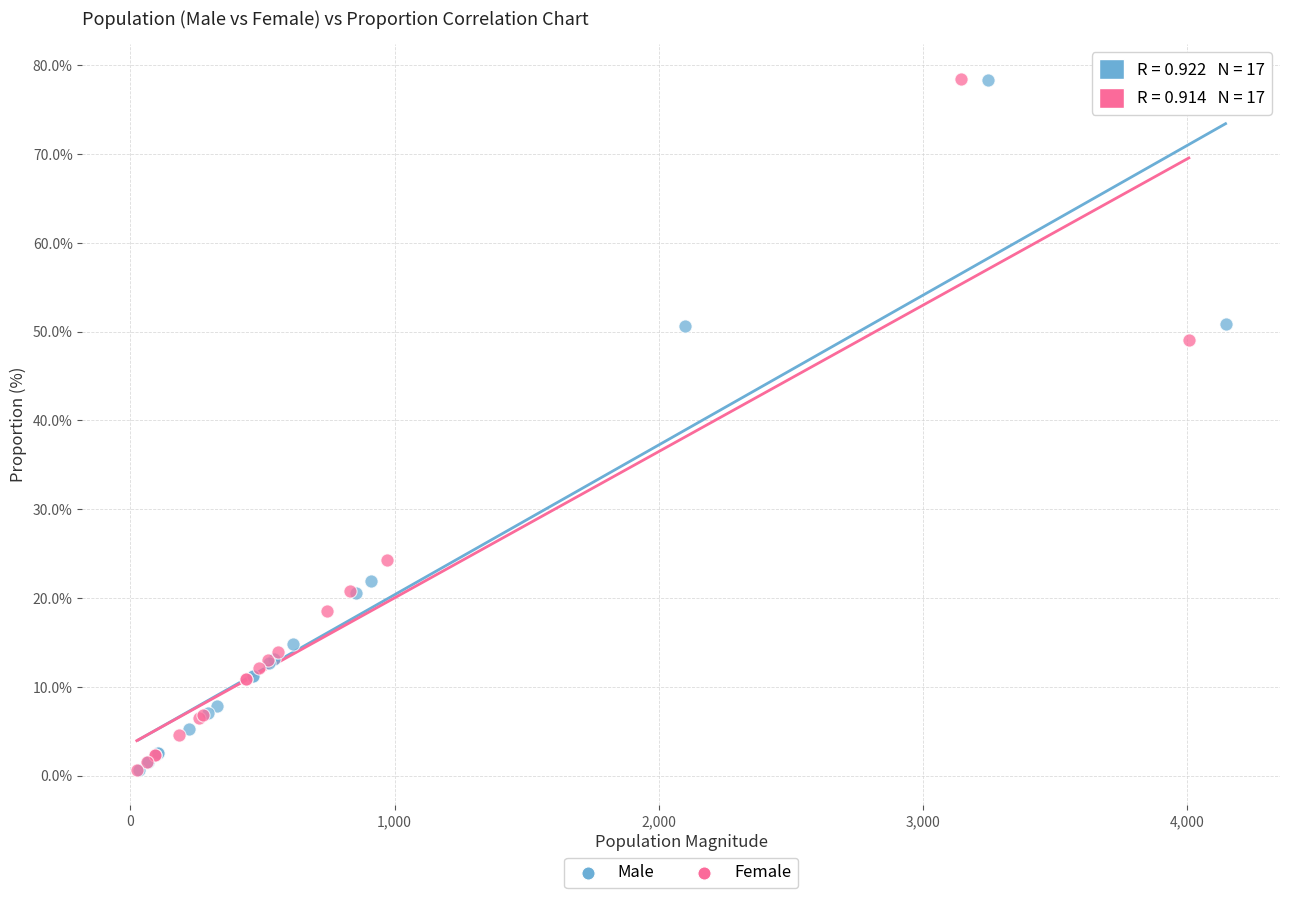

What are all the series names shown in the legend?

Male, Female